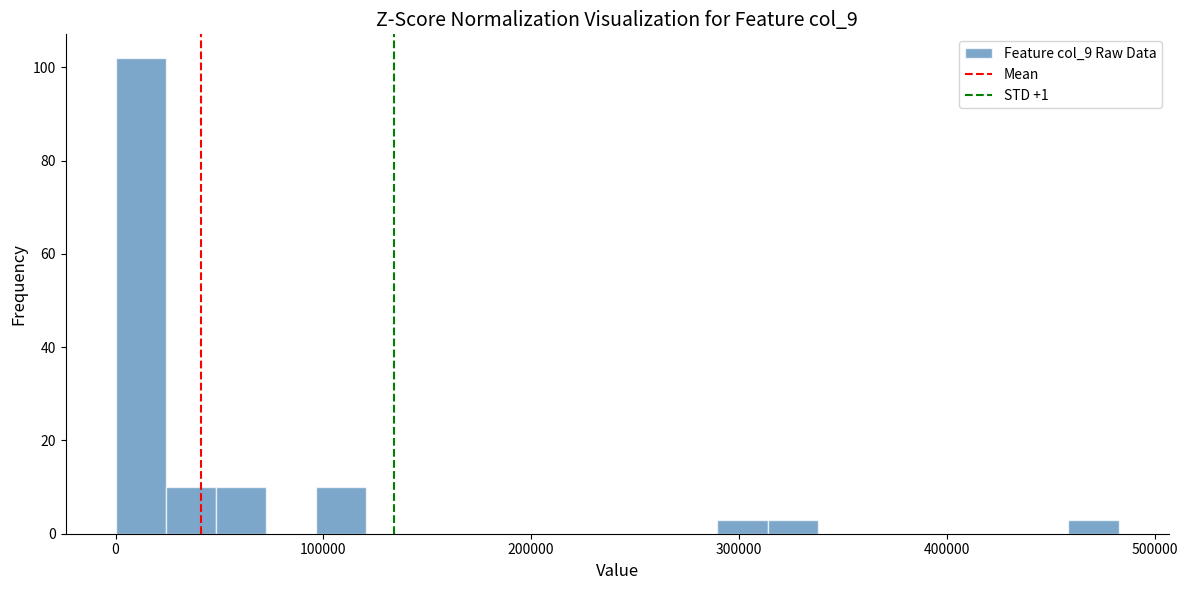

Around what value on the x-axis is the tallest bar? Give the approximate position of its centre, as read against the axis.

10000